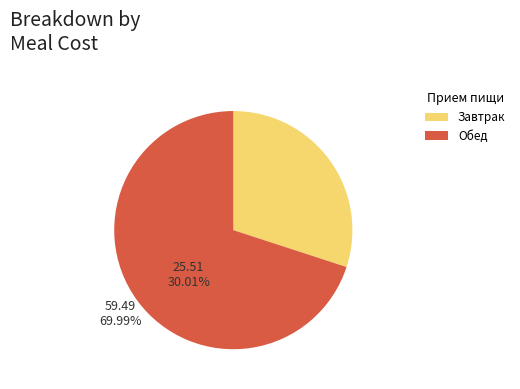

What is the majority slice?

Обед